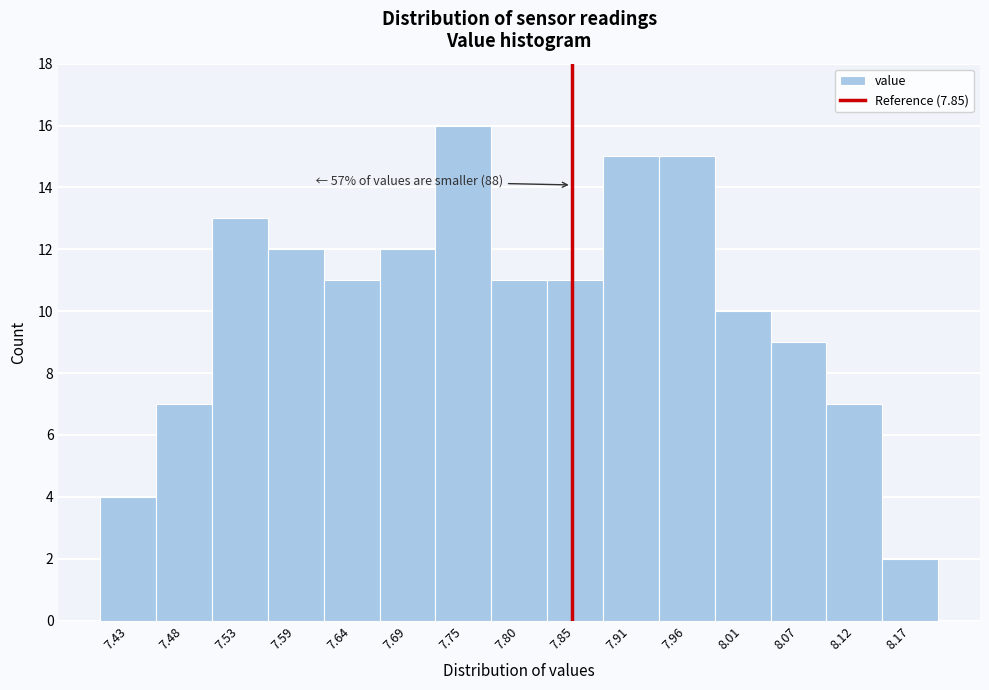

Over which range of the x-axis is the bar tallest?

7.72 to 7.77